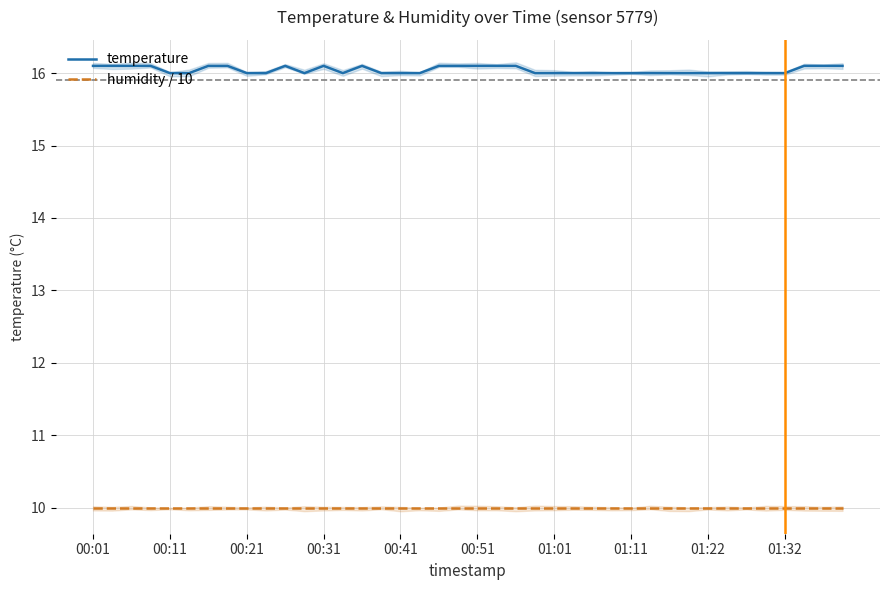

Is the value of temperature at 22 greater than the value of humidity / 10 at 15?

Yes